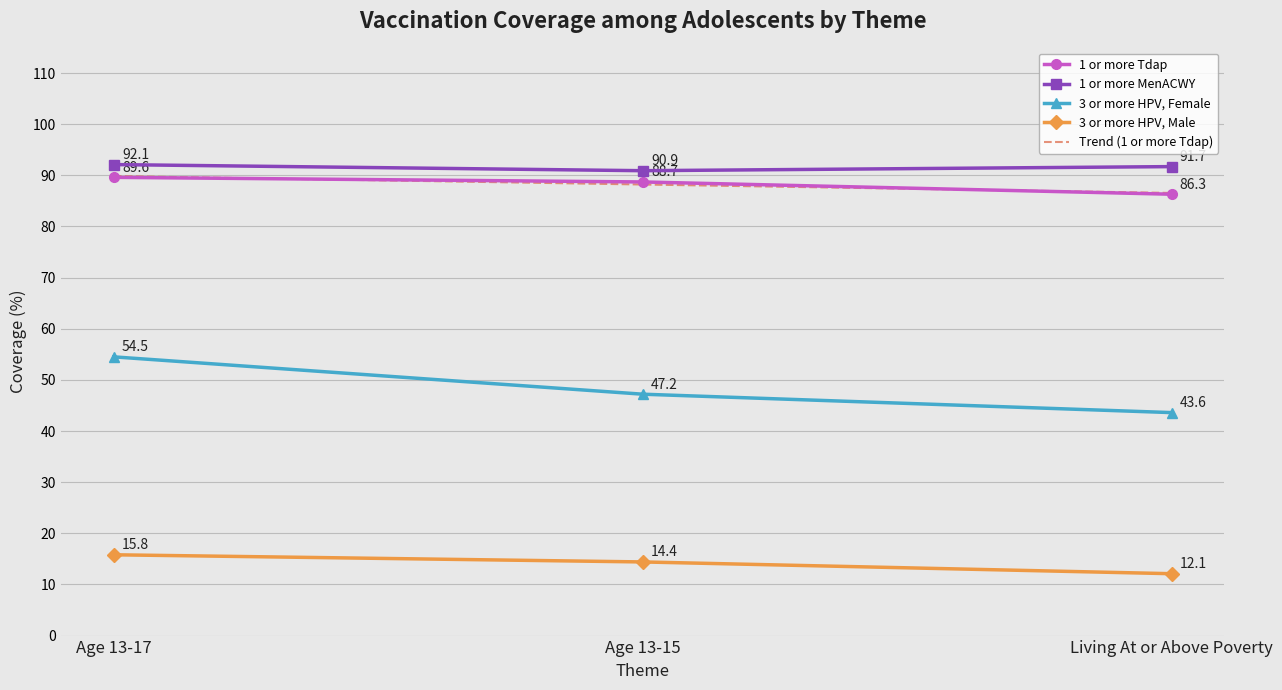

The value of 3 or more HPV, Male at Living At or Above Poverty is 12.1. True or false?

True